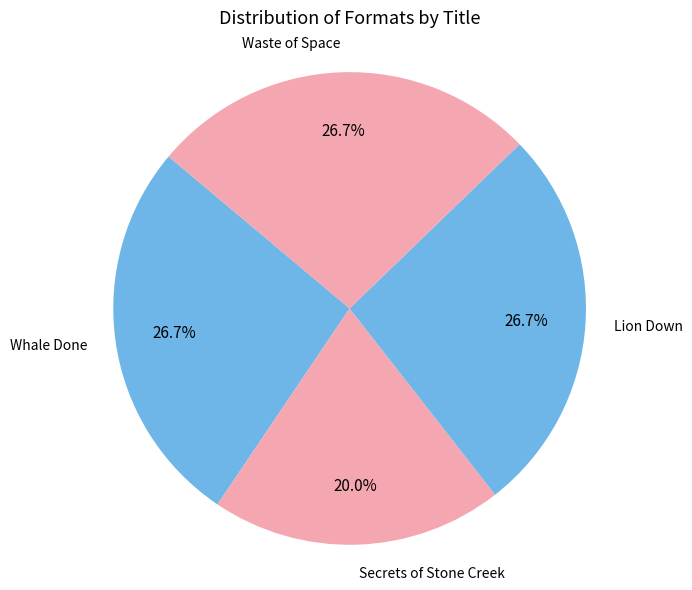

How many segments does this pie chart have?

4